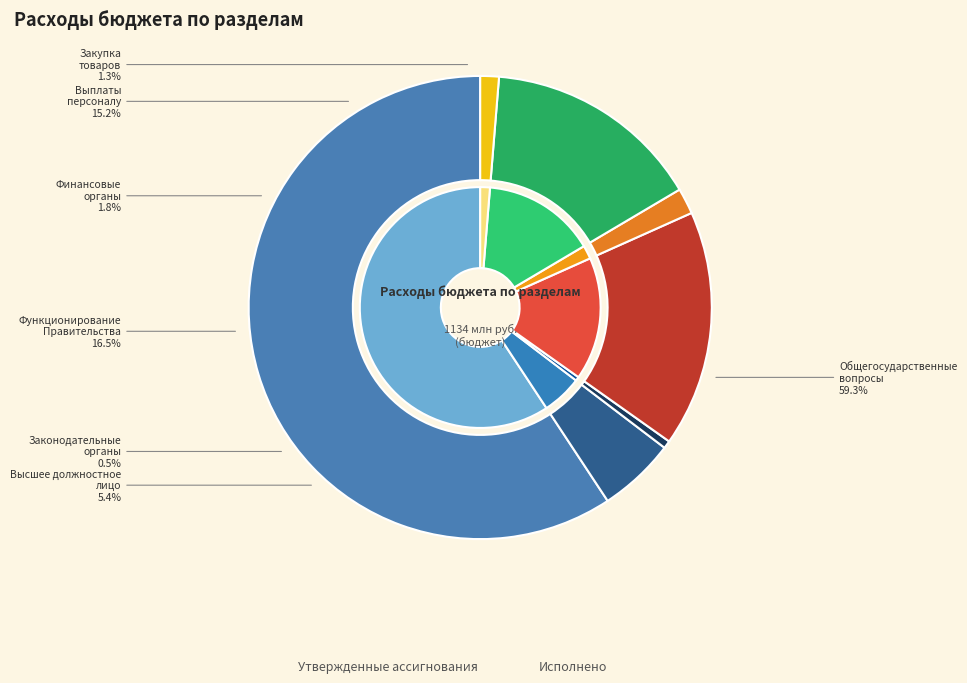

How much of the chart is everything except Функционирование законодательных органов?

99.5%